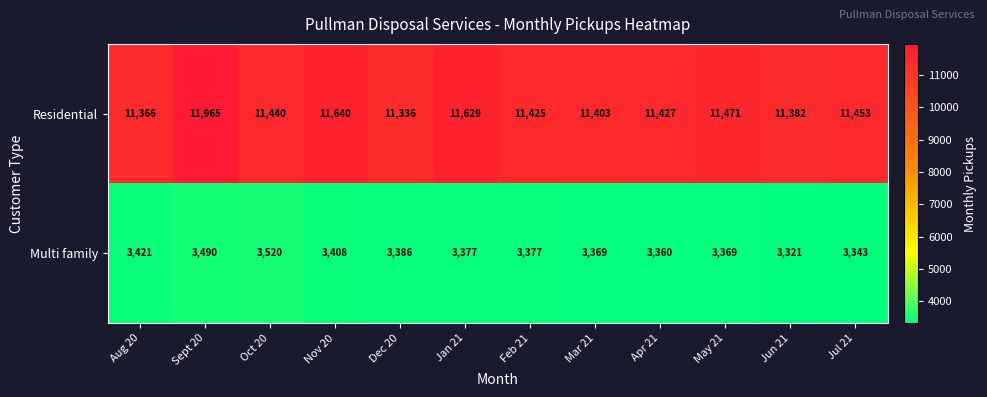

Where does the Multi family series first go above 3377?

Aug 20